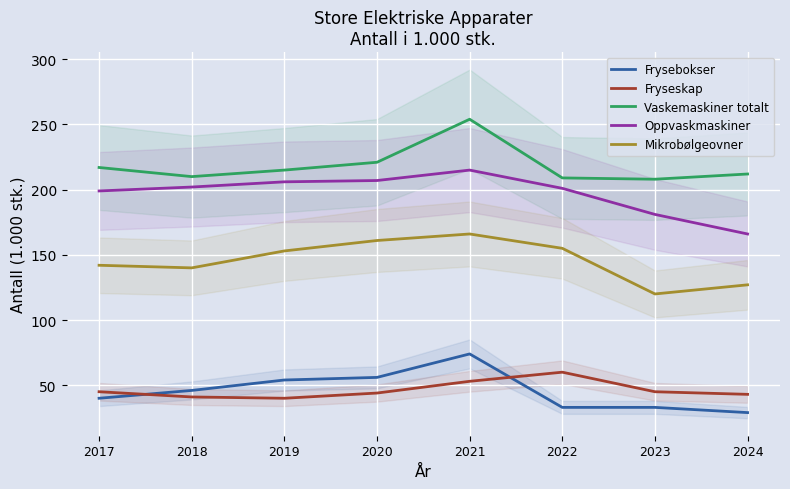

True or false: Frysebokser and Mikrobølgeovner intersect in this chart.

False